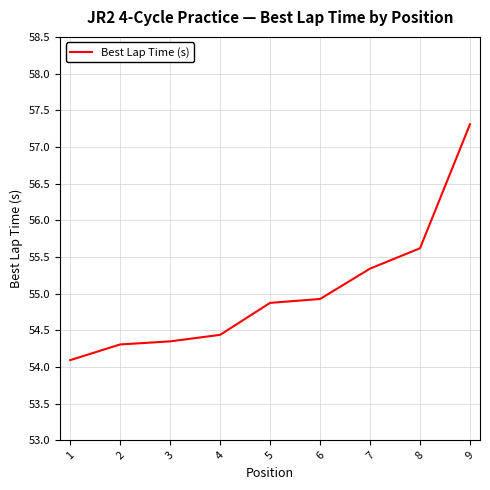

True or false: the data shows 80.3 at 1.

False